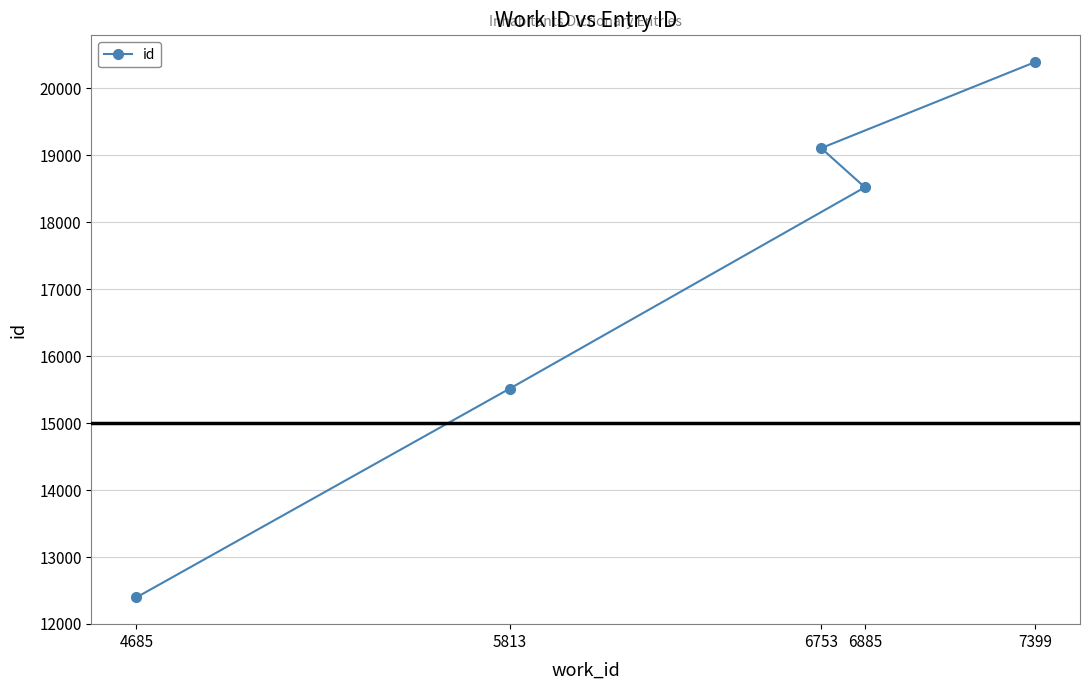

Rank the categories by value from highest to lowest.

7399, 6753, 6885, 5813, 4685